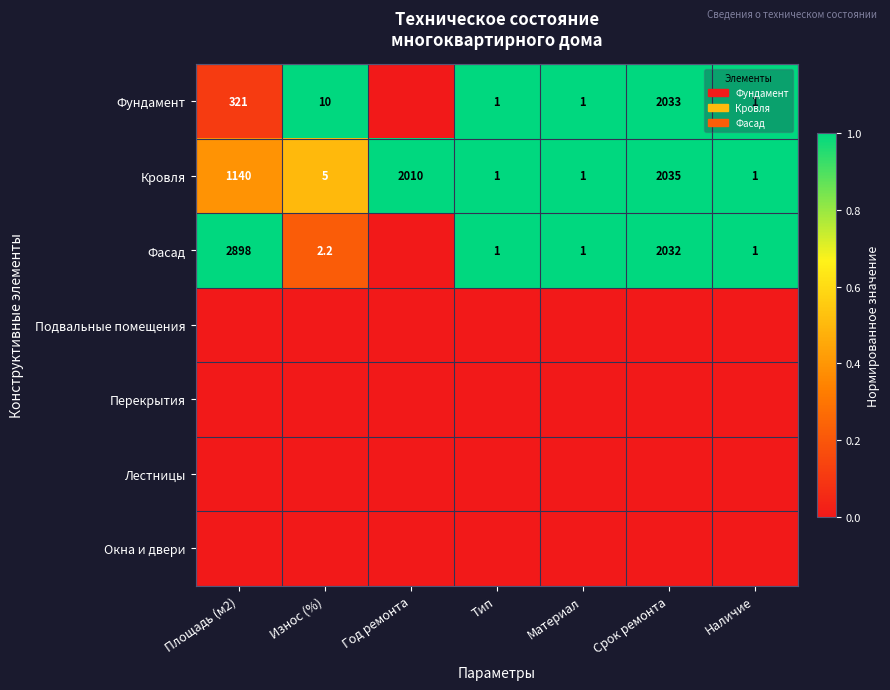

True or false: Фасад has a value of 1.3 at Износ (%).

False